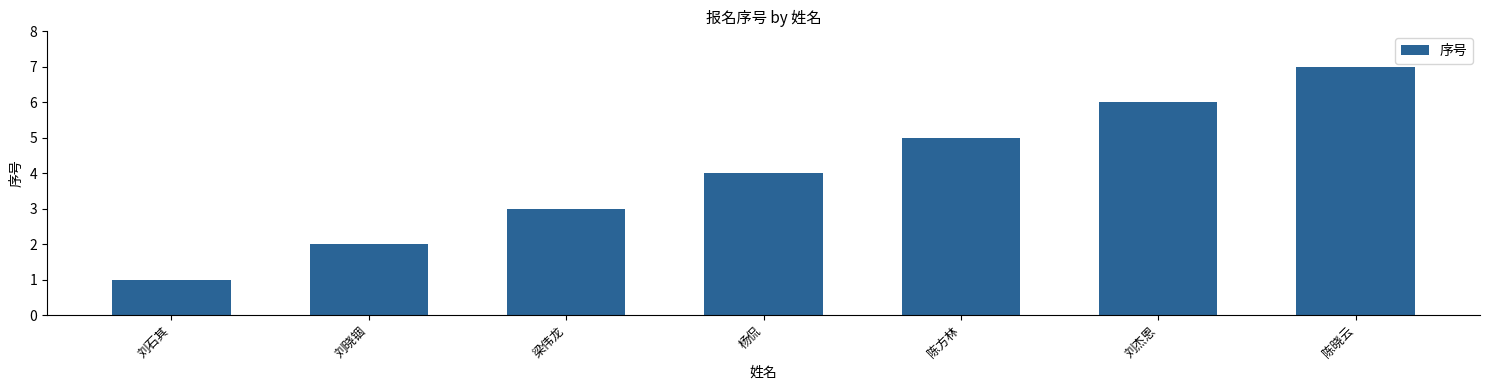

The chart shows a value of 1 at 刘石其. True or false?

True